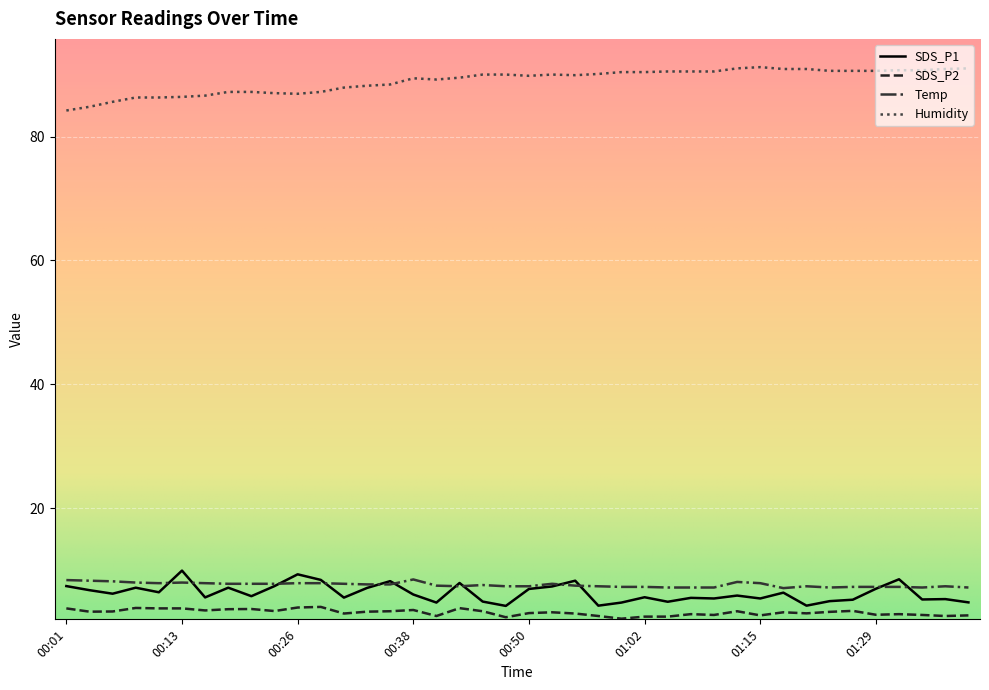

What is the greatest value displayed?

91.2